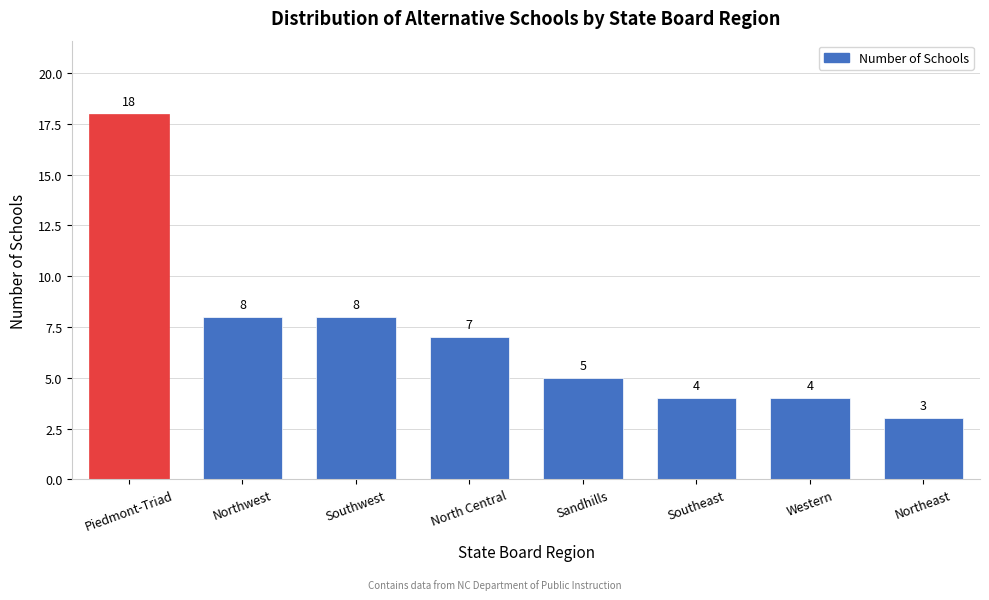

Reading left to right, list all the values displayed in this chart.

18	8	8	7	5	4	4	3